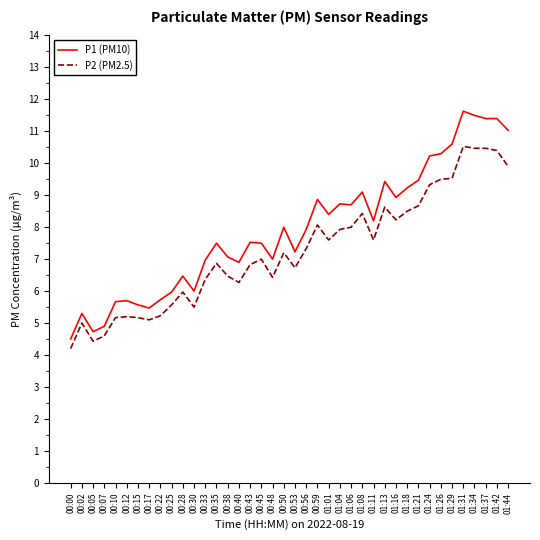

What is the difference between the maximum and second lowest values in the P1 (PM10) series?

6.9